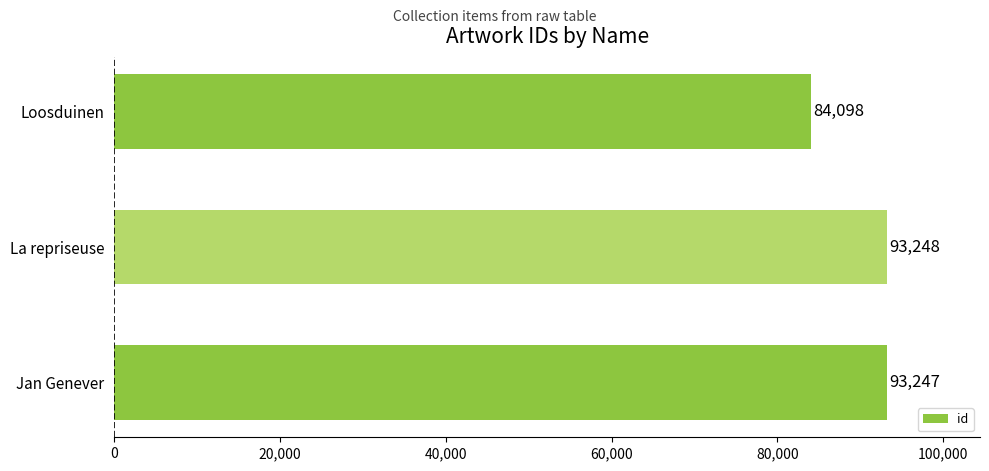

What is the difference between the second highest and minimum values?

9149